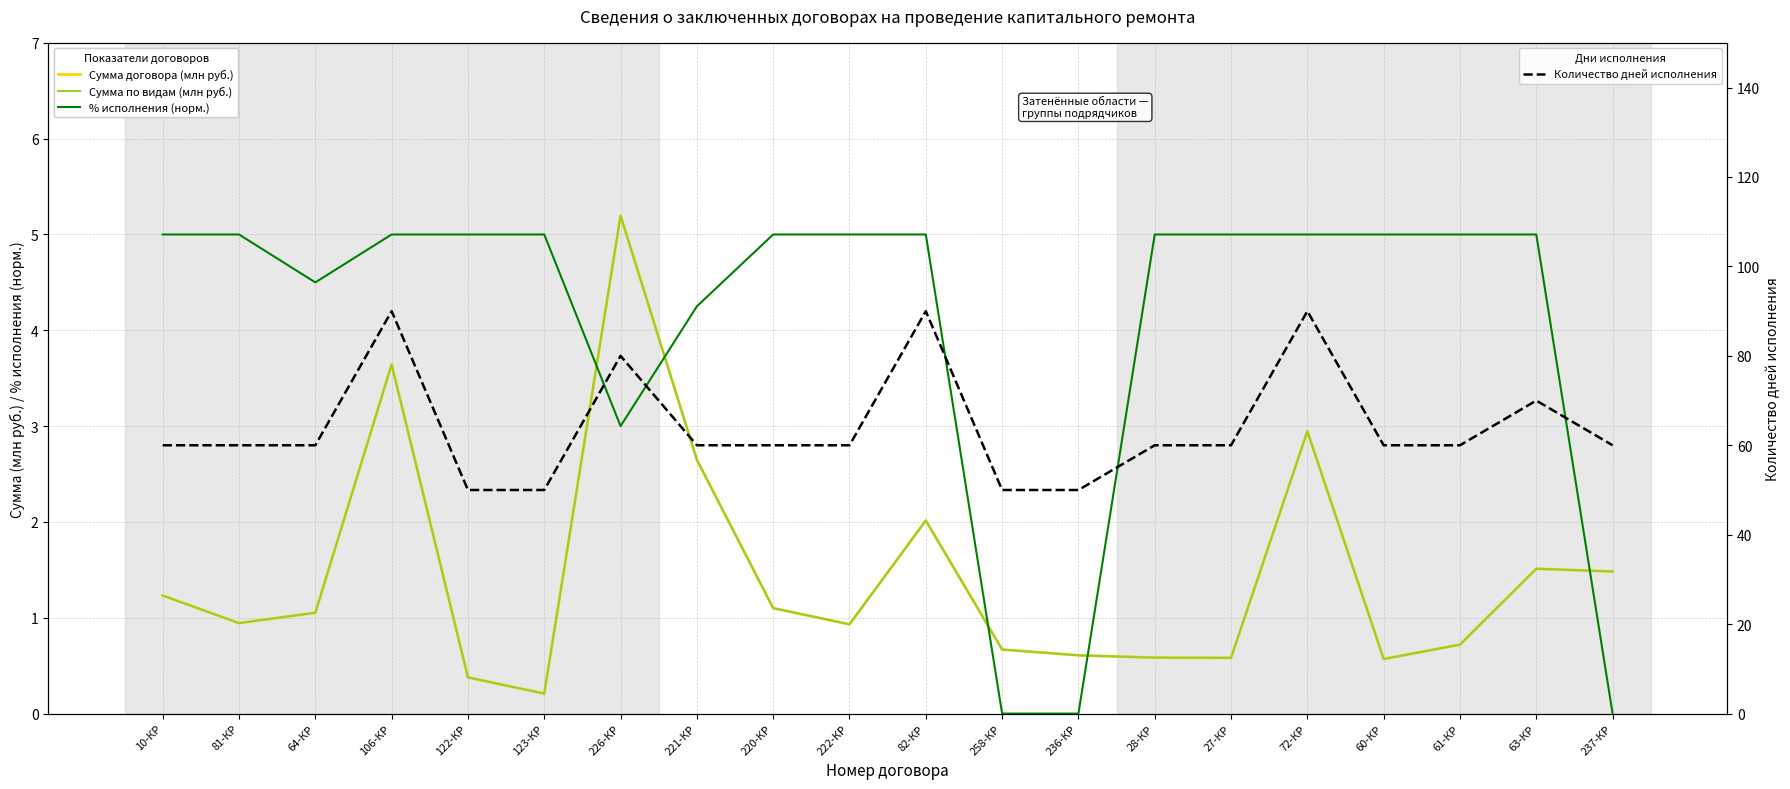

At which category is the sum across all series the highest?

106-КР